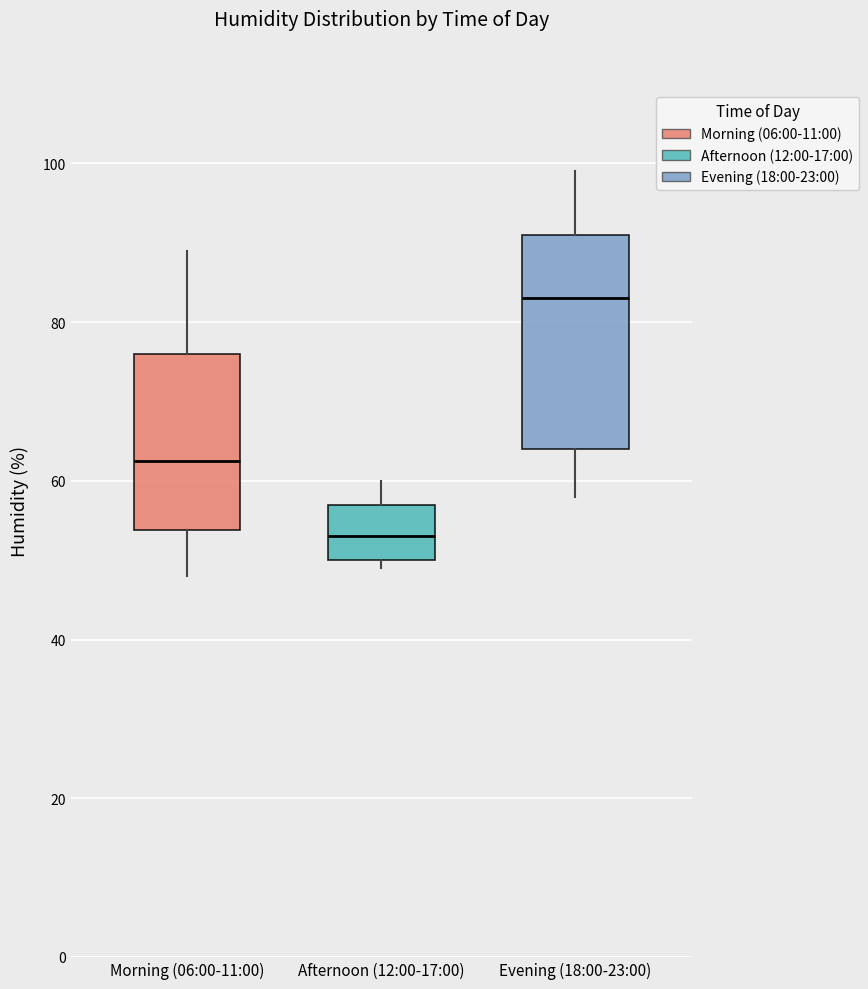

Reading left to right, transcribe this box plot: for each box, give where its median line is, the range the box spans, and where its two whiskers end, as read against the y-axis. The values are not printed on the chart, so give them approximately, as read against the axis.

Morning (06:00-11:00): median 62, box 54 to 76, whiskers 48 to 90
Afternoon (12:00-17:00): median 54, box 50 to 58, whiskers 50 (just below the box's lower edge) to 60
Evening (18:00-23:00): median 84, box 64 to 92, whiskers 58 to 100